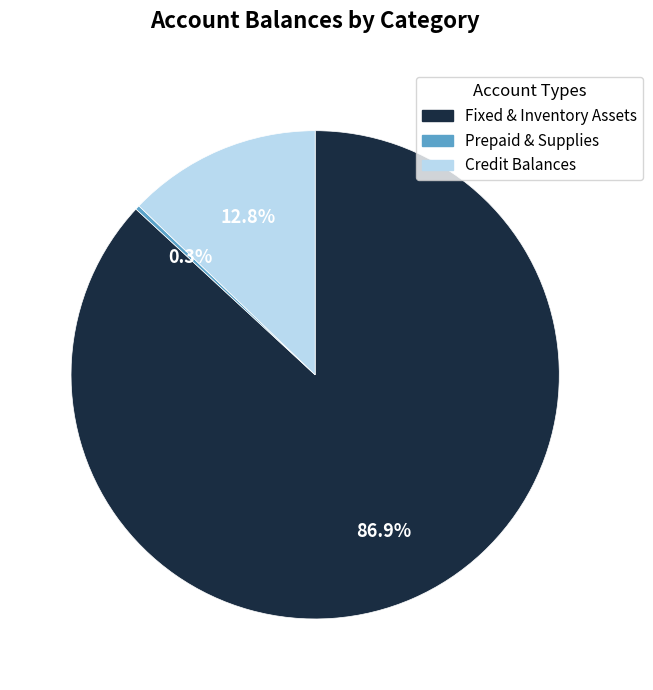

Is the sum of Fixed & Inventory Assets and Prepaid & Supplies greater than half?

Yes